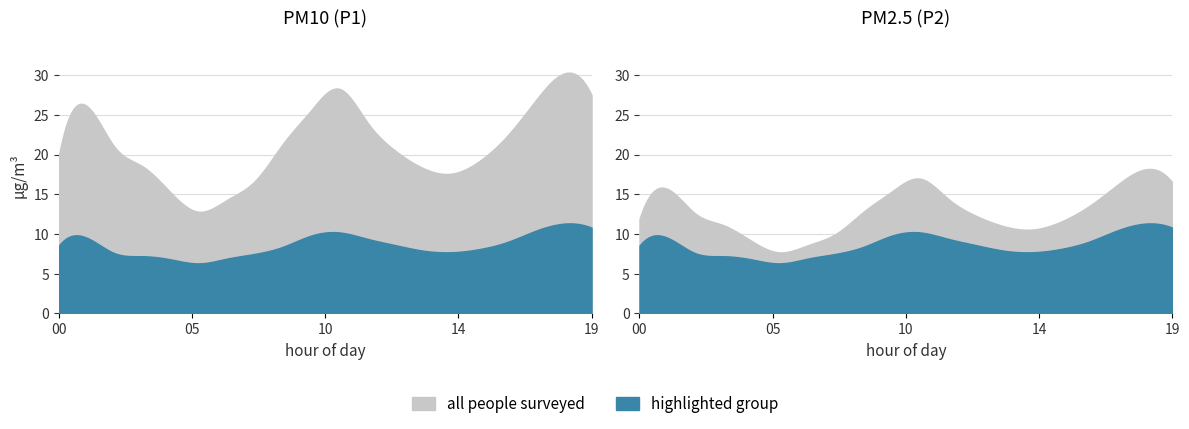

What value does the P2 series have at 6?

6.9